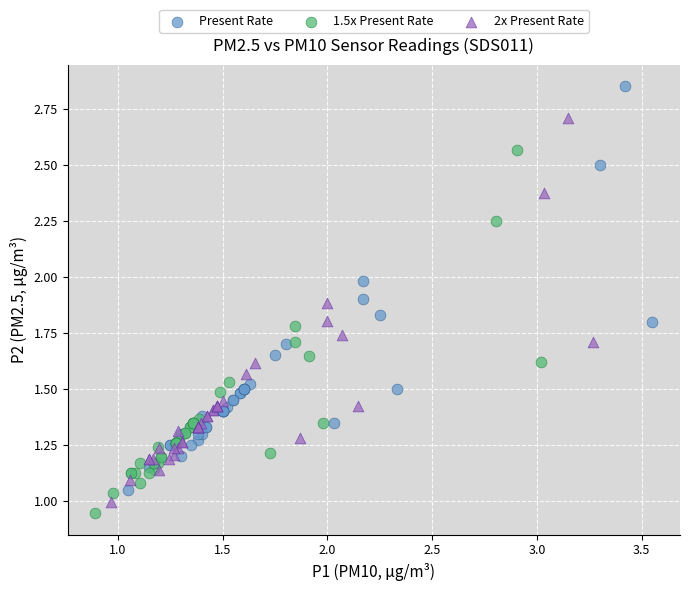

Which series contains the highest Y value?

Present Rate